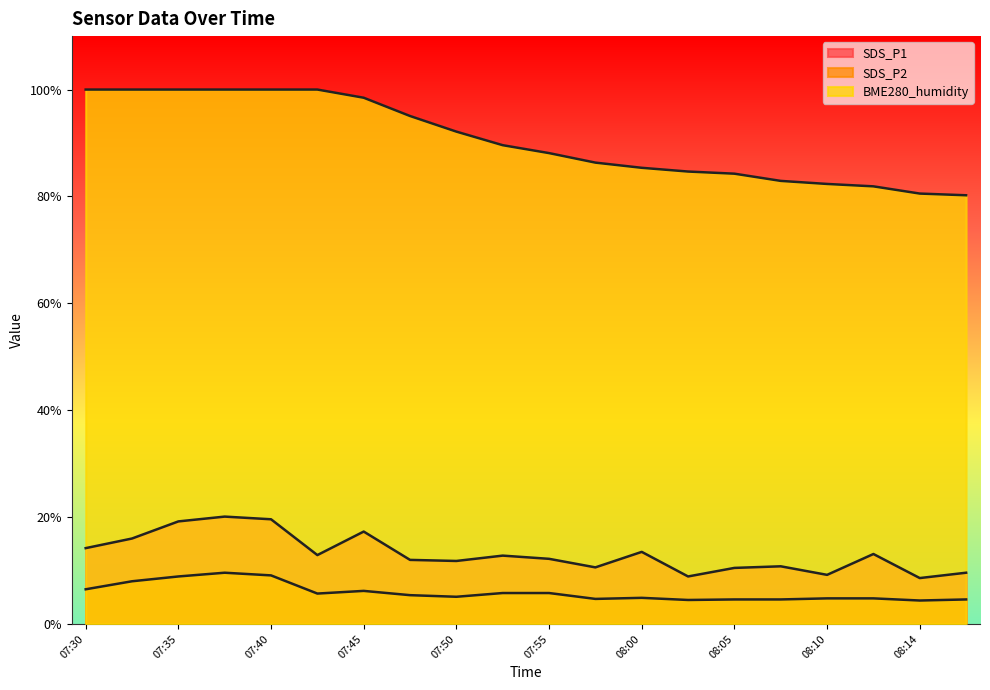

True or false: BME280_humidity has a value of 133.7 at 07:33.

False